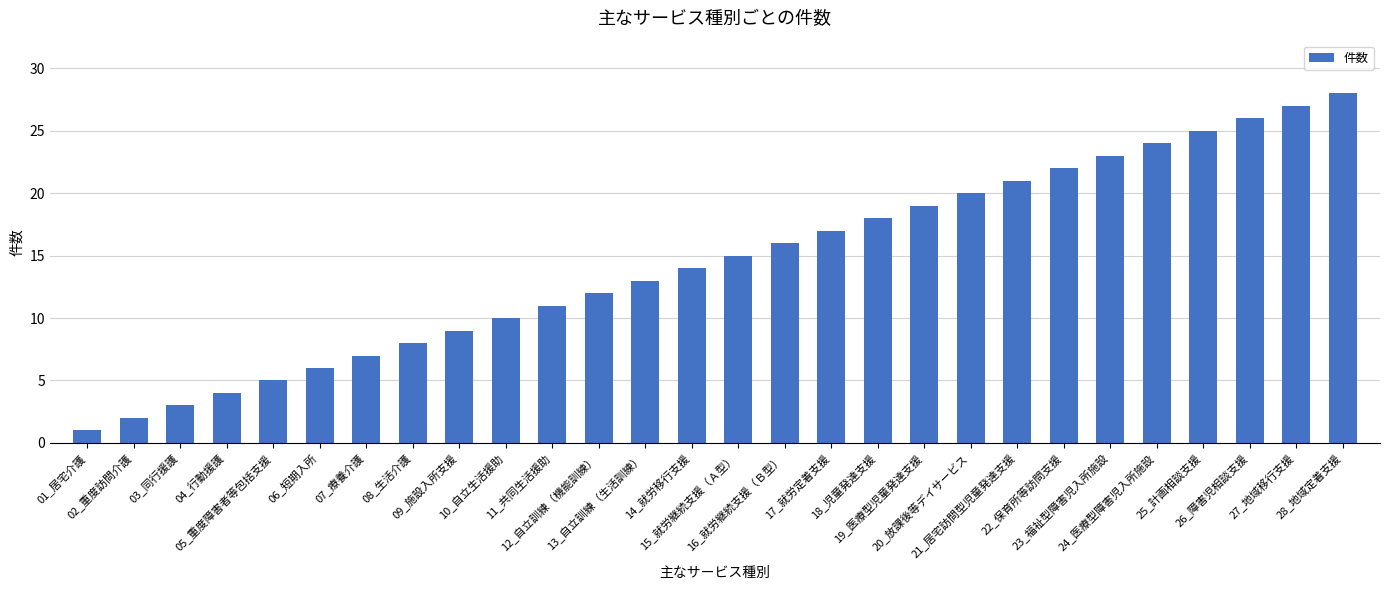

What value does the data have at 21_居宅訪問型児童発達支援, to the nearest 10?

20